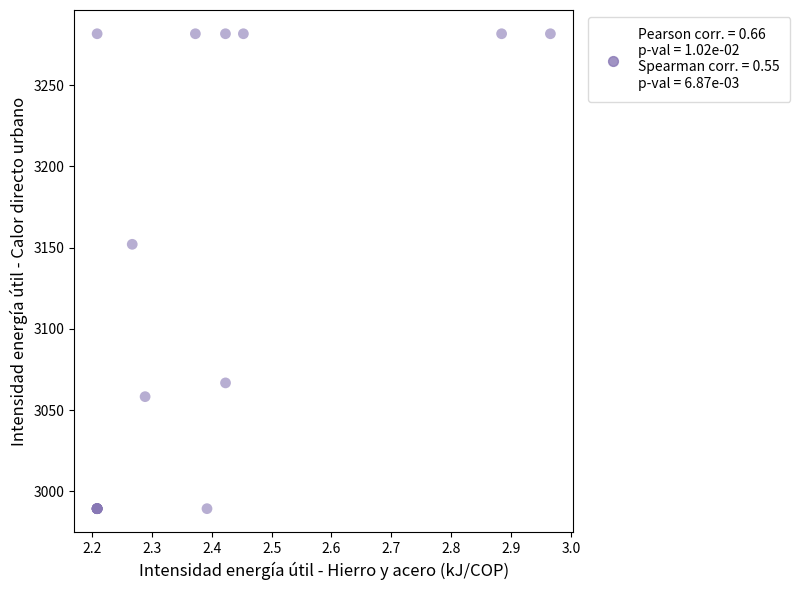

What Y value in the scatter plot is closest to 3135?

3152.1